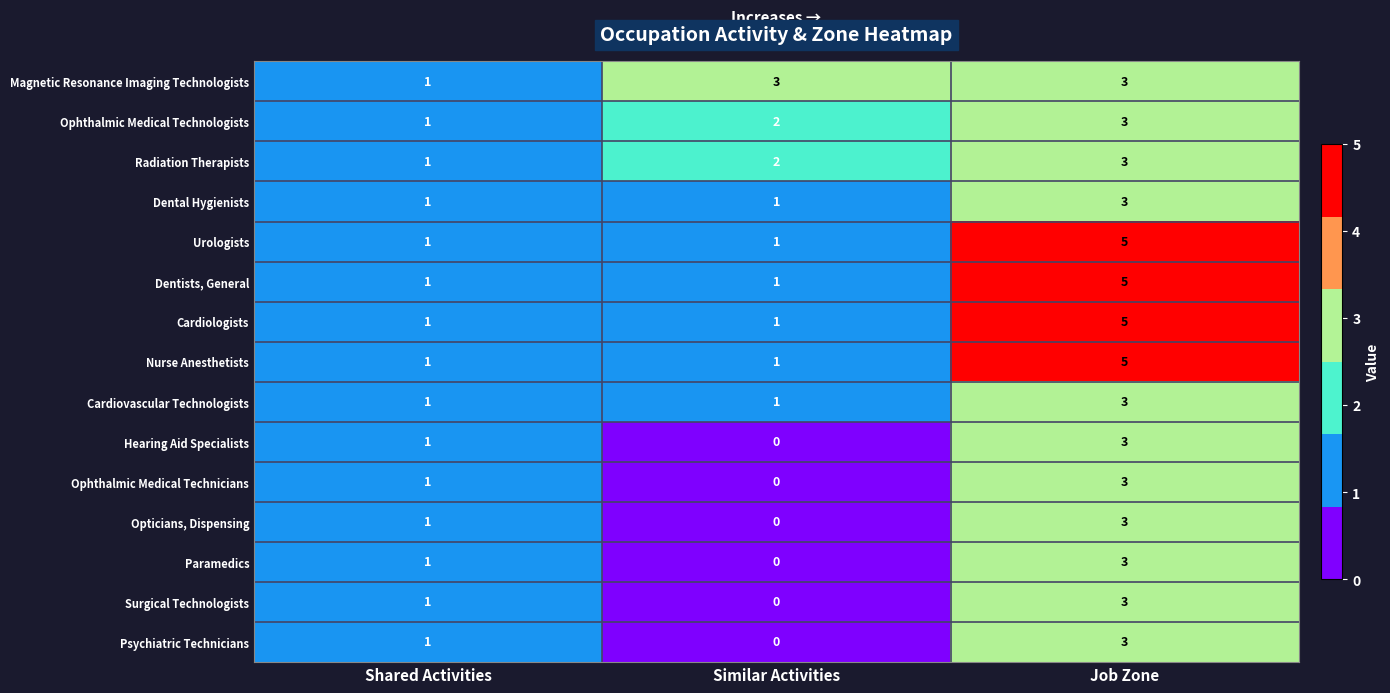

How many Ophthalmic Medical Technicians values are between 0 and 3?

3